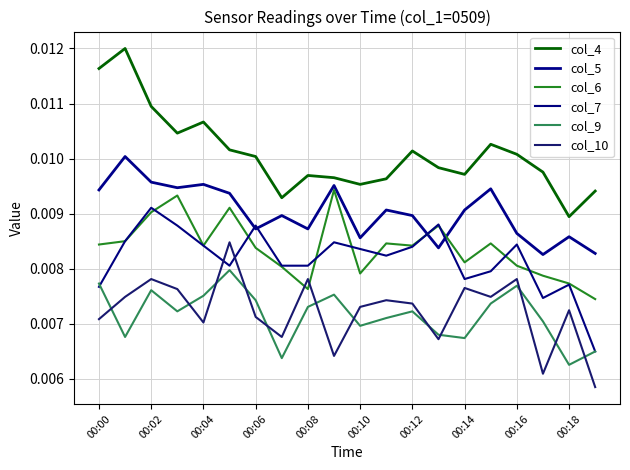

In col_9, how many points are lower than both neighbors (excluding endpoints)?

6